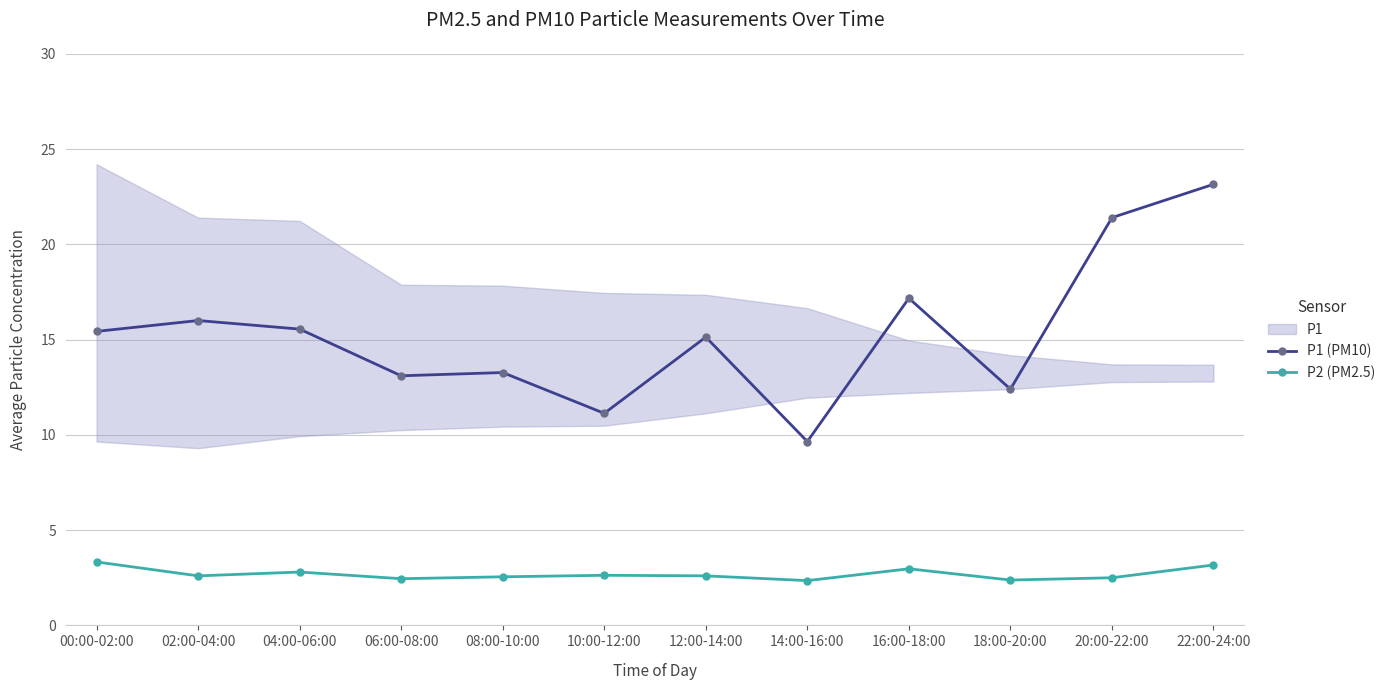

True or false: P1 (PM10) and P2 (PM2.5) cross at least once.

False